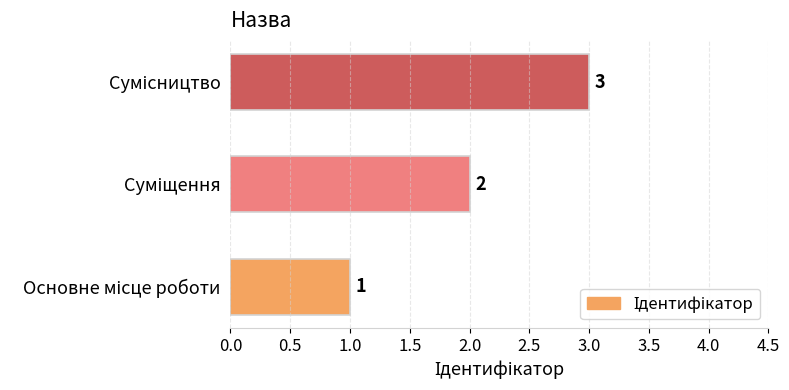

What is the greatest value displayed?

3